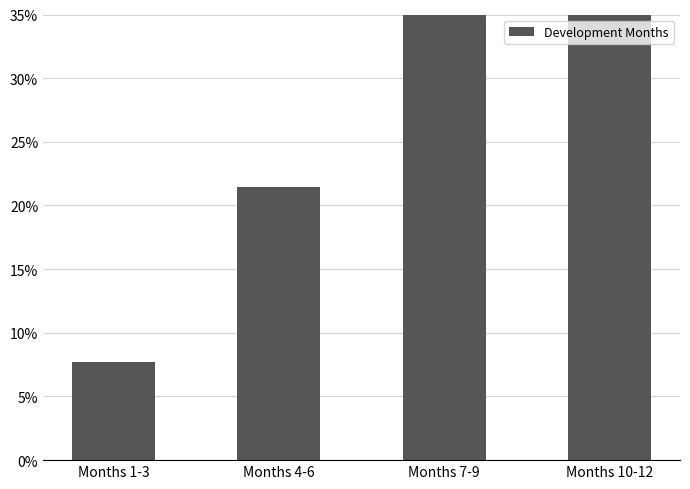

How many data points are above 34?

2